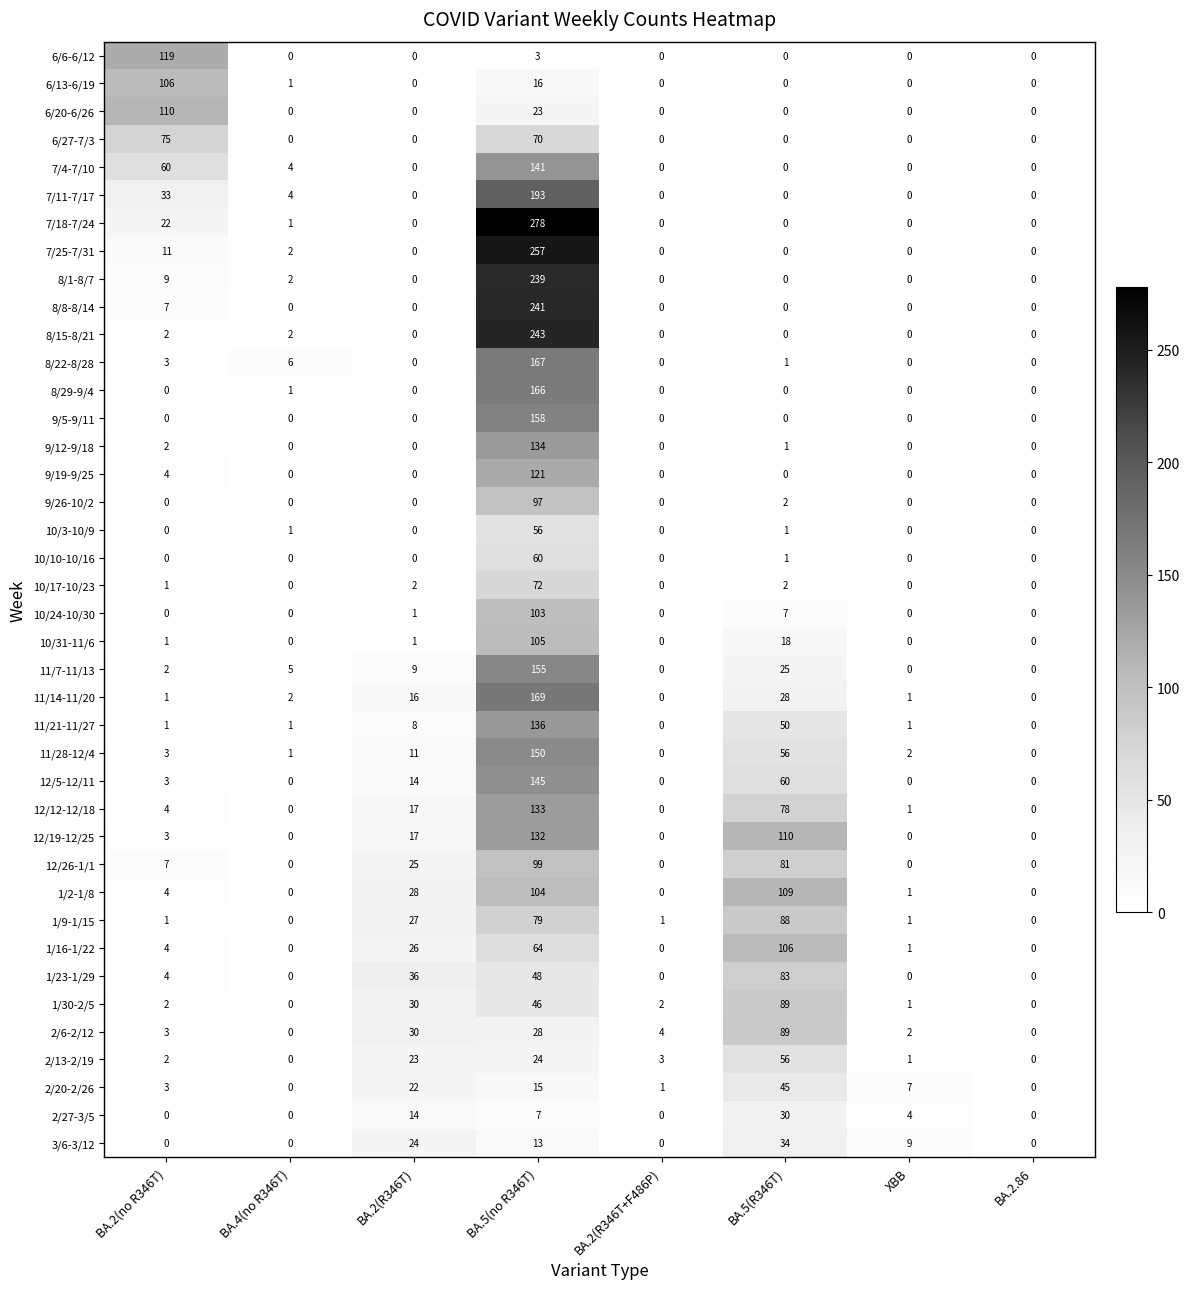

What is the difference between the 12/5-12/11 values at BA.5(R346T) and XBB?

60